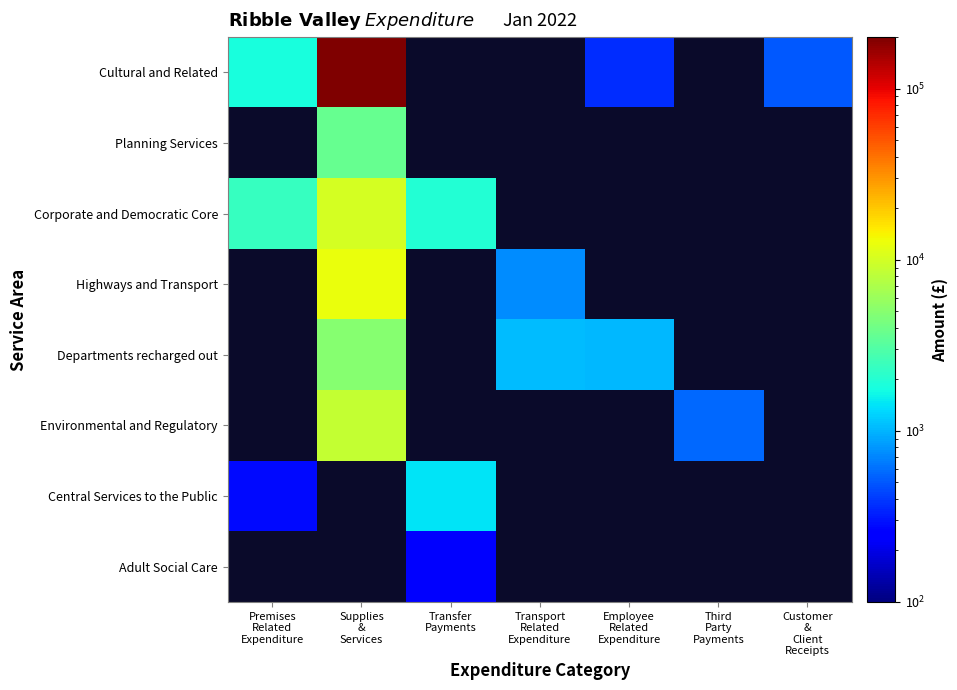

What is the difference between the maximum and minimum values in the Central Services to the Public series?

1159.7